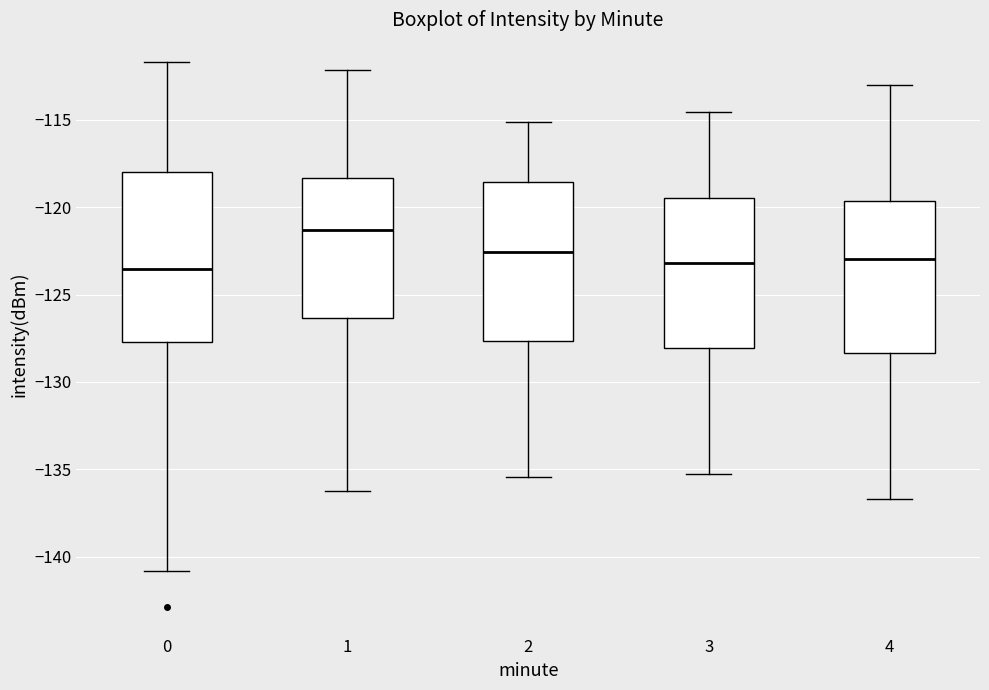

Where does the upper whisker of the box at x = 0 end on the y-axis? The values are not printed on the chart, so give them approximately, as read against the axis.

-111.5